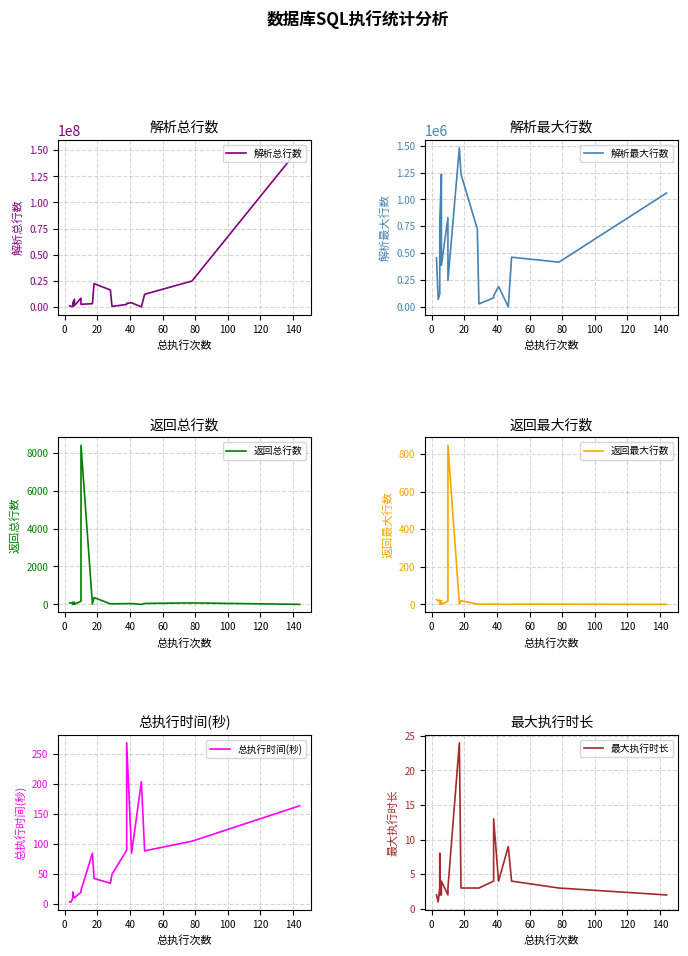

True or false: 返回总行数 has a value of 74 at 17.

False